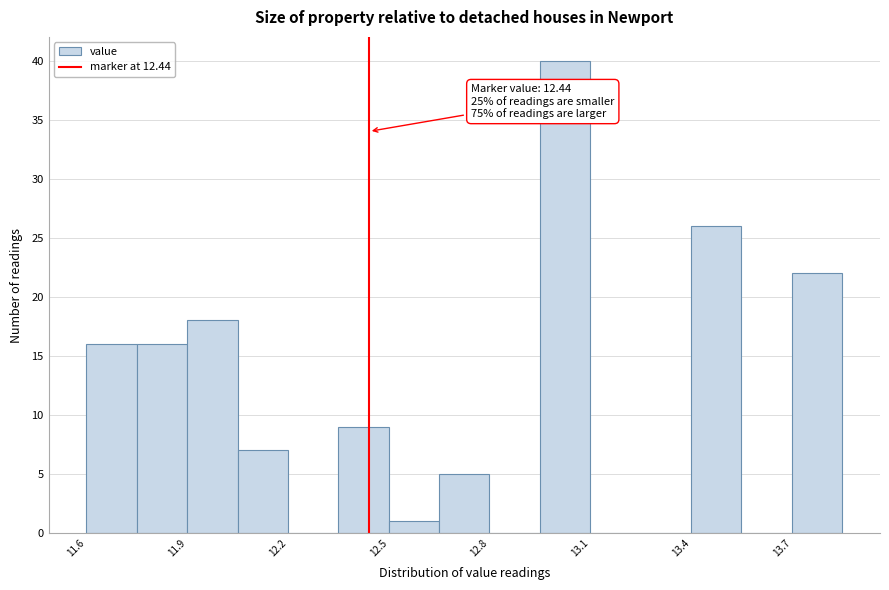

Around what value on the x-axis is the tallest bar? Give the approximate position of its centre, as read against the axis.

13.00